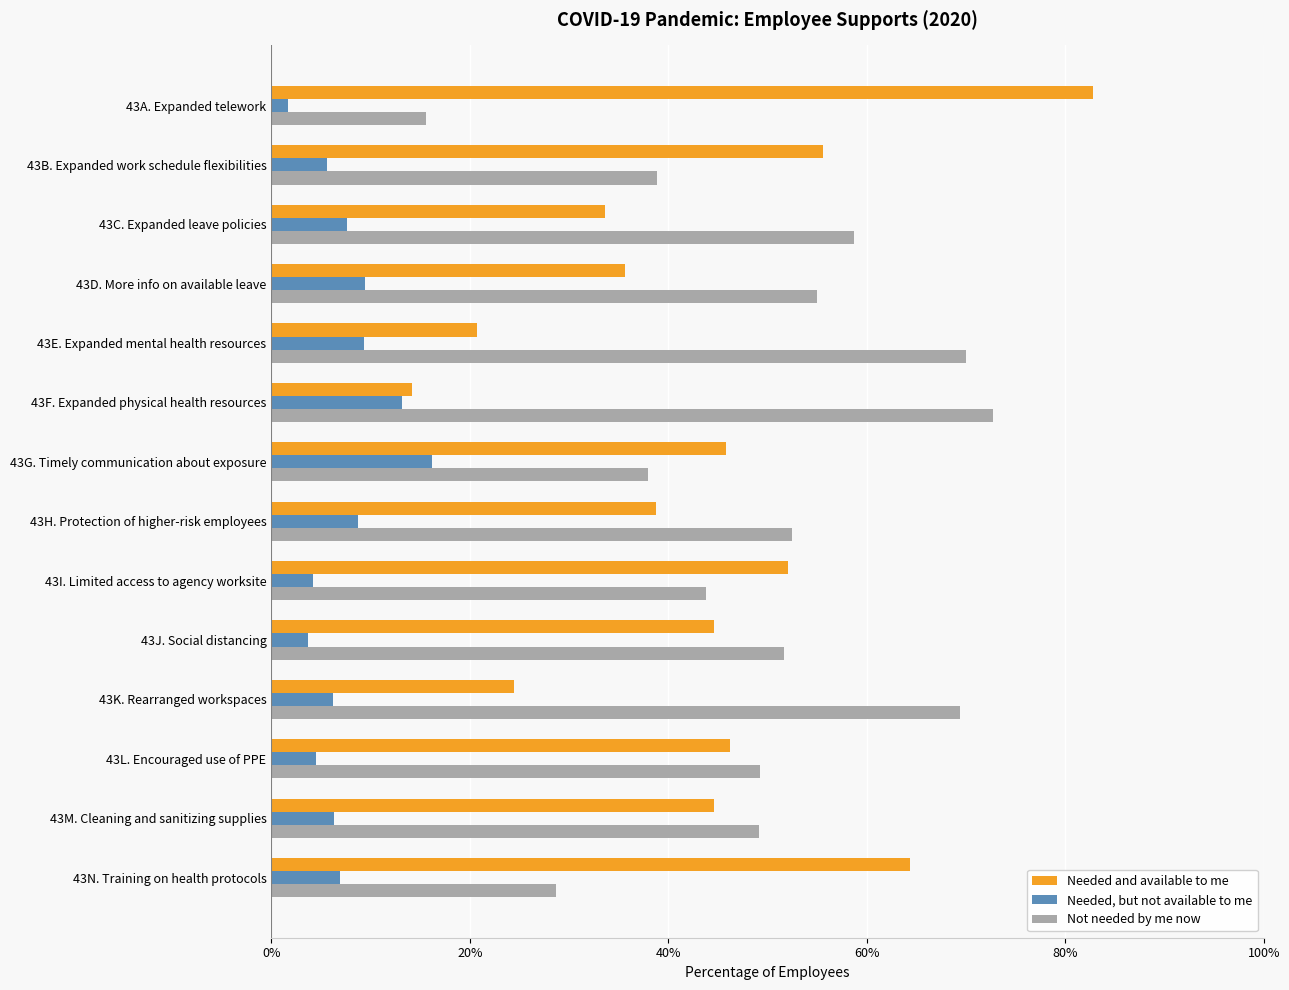

Which series has the largest range (max minus min)?

Needed and available to me